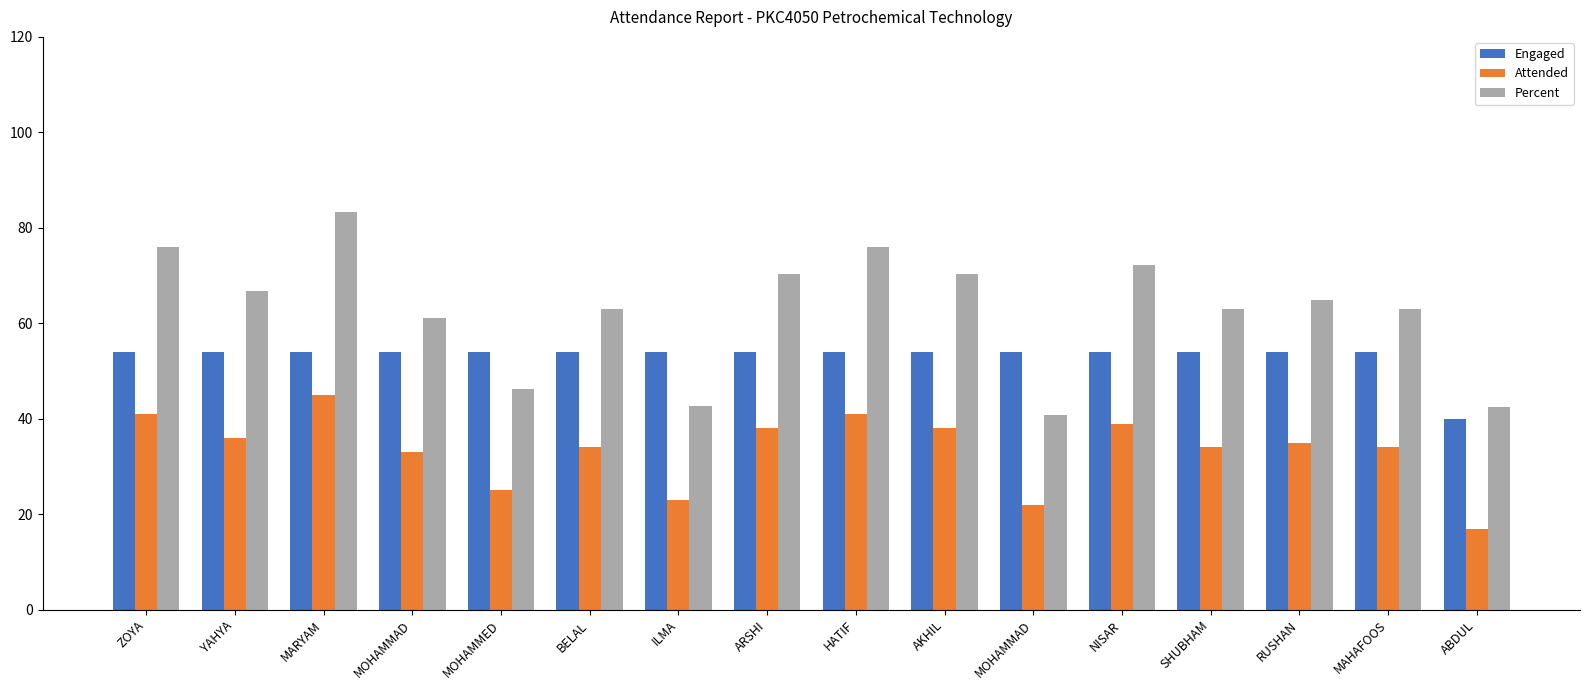

Which series has the largest total across all categories?

Percent